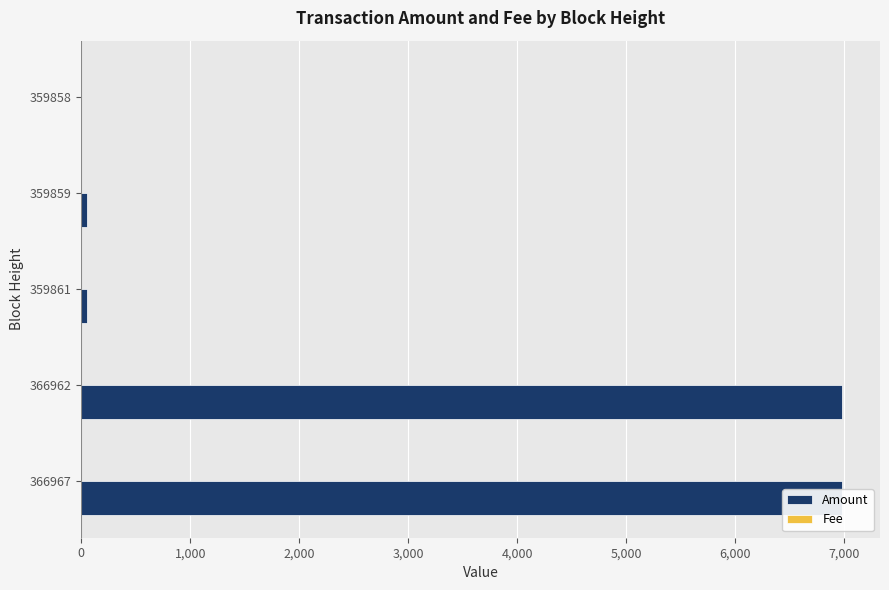

Between 366967 and 359858, which series saw the biggest shift?

Amount